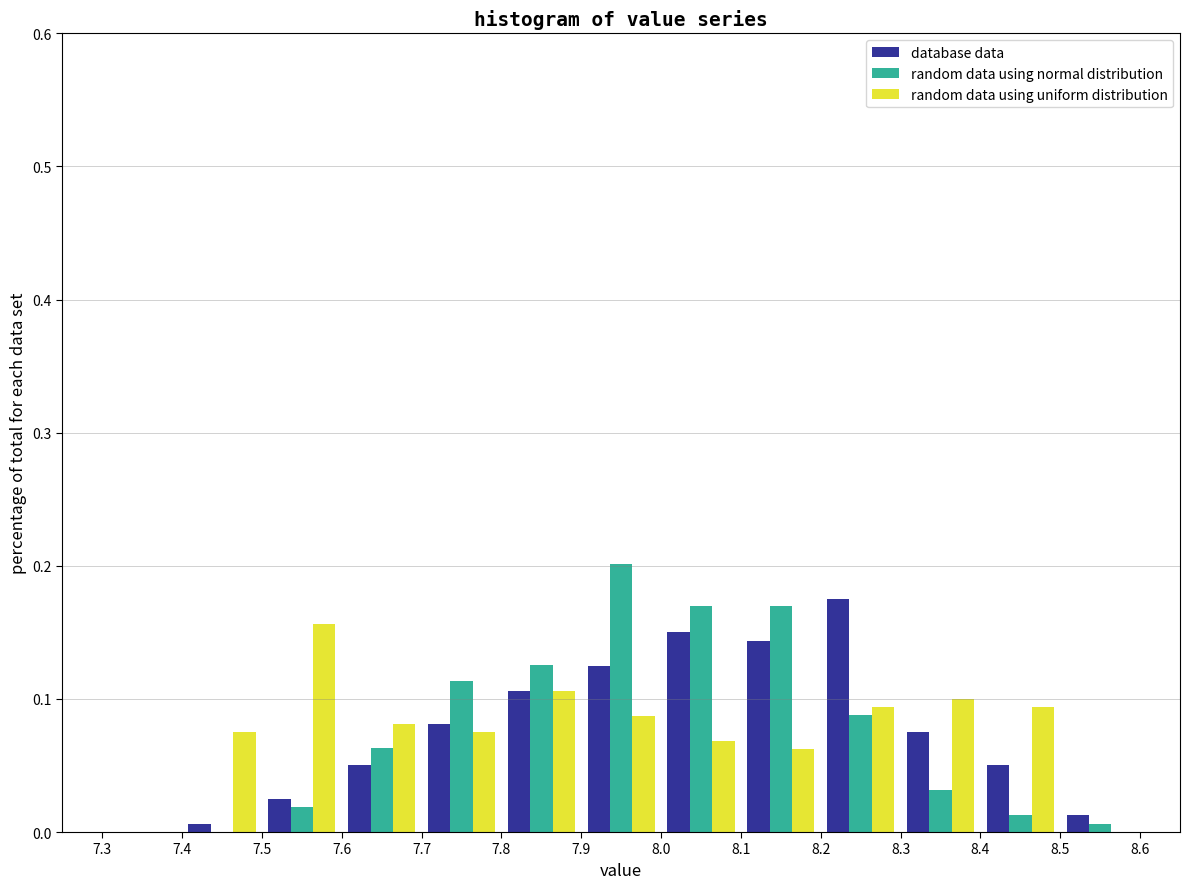

In the random data using uniform distribution series, which range on the x-axis has the tallest bar?

7.5 to 7.6